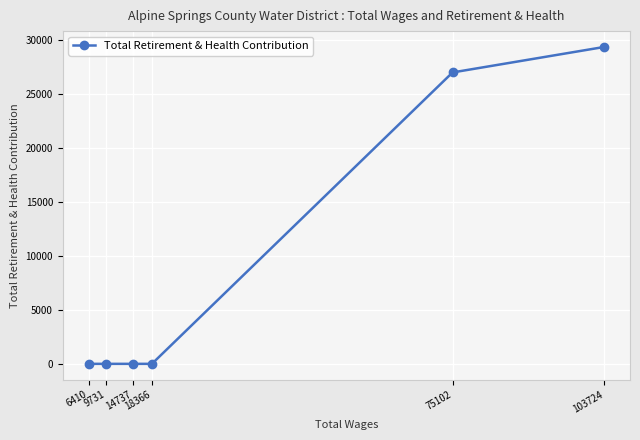

Is it true that the value at 75102 is 38816?

False